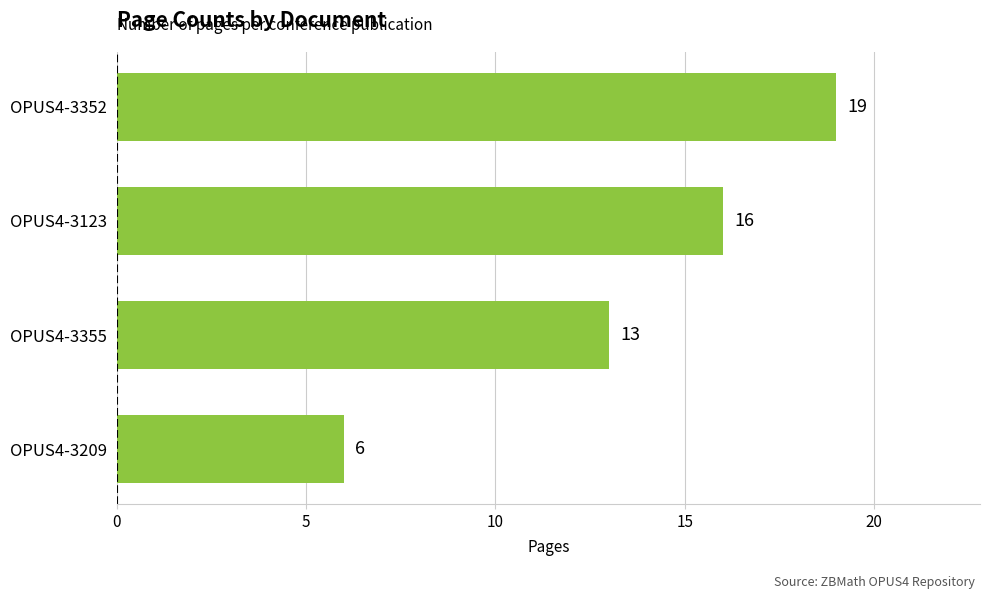

True or false: the data shows 11 at OPUS4-3352.

False